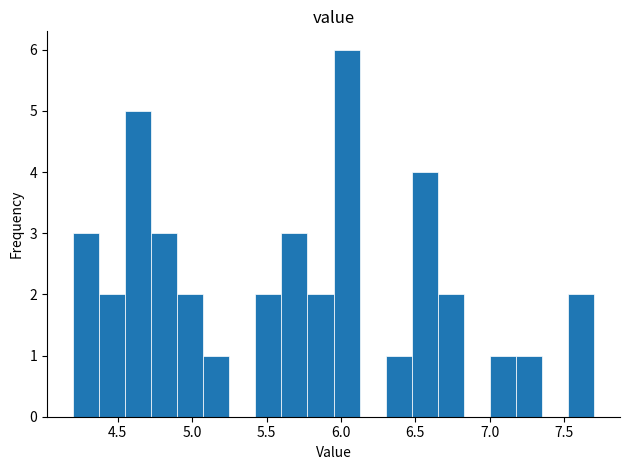

Read against the x-axis, roughly where is the centre of the tallest bar?

6.05